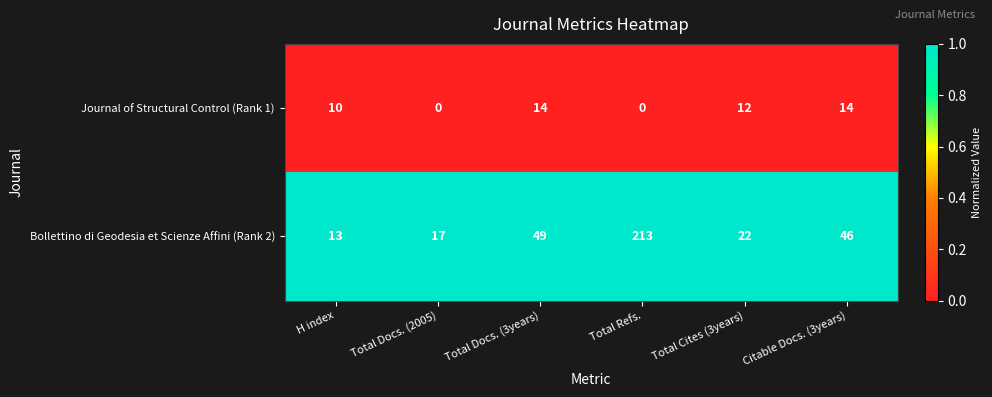

What is the sum of the Bollettino di Geodesia et Scienze Affini (Rank 2) values at Citable Docs. (3years) and H index?

59